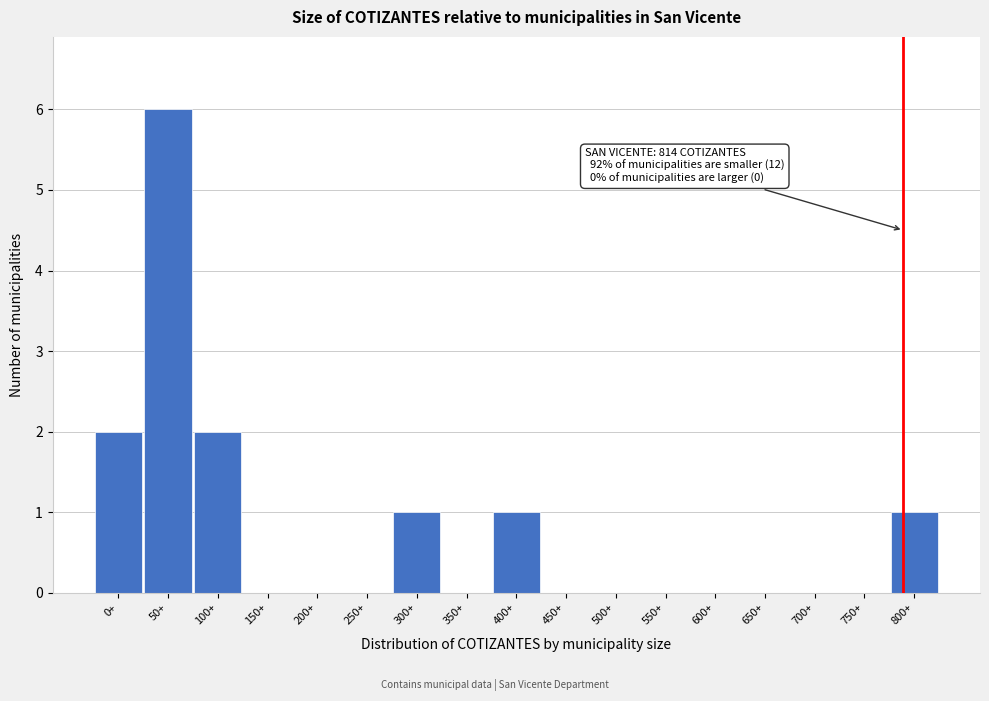

Reading left to right, list all the values displayed in this chart.

0+=2	50+=6	100+=2	150+=0	200+=0	250+=0	300+=1	350+=0	400+=1	450+=0	500+=0	550+=0	600+=0	650+=0	700+=0	750+=0	800+=1